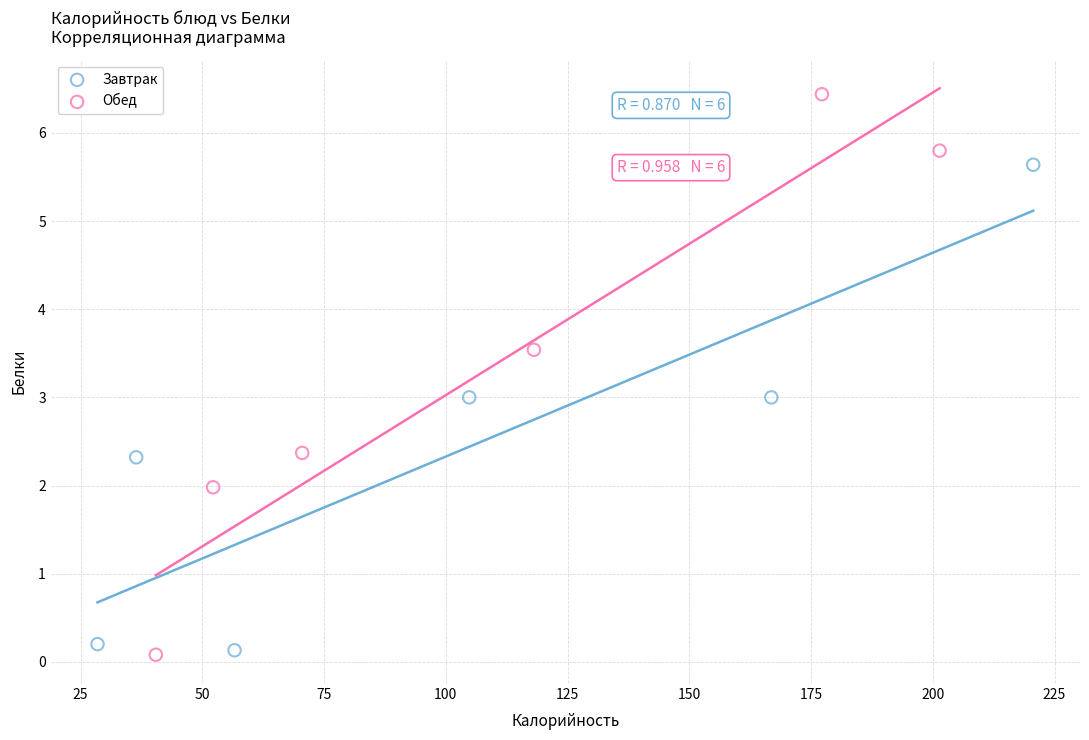

Which series has the widest spread of Y values?

Обед